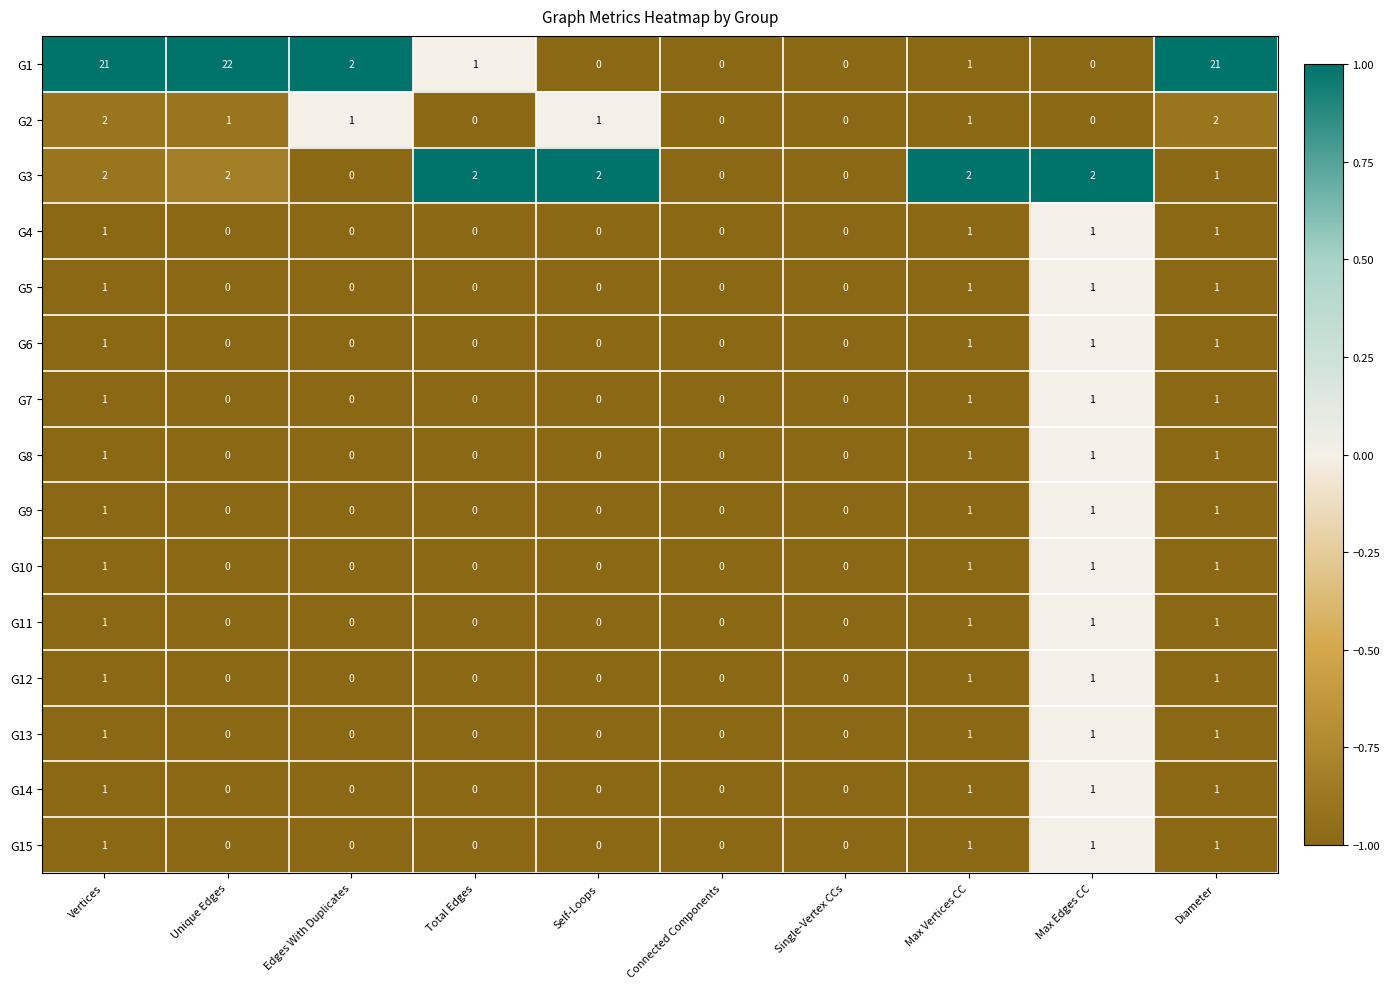

At which category is the sum across all series the highest?

Vertices